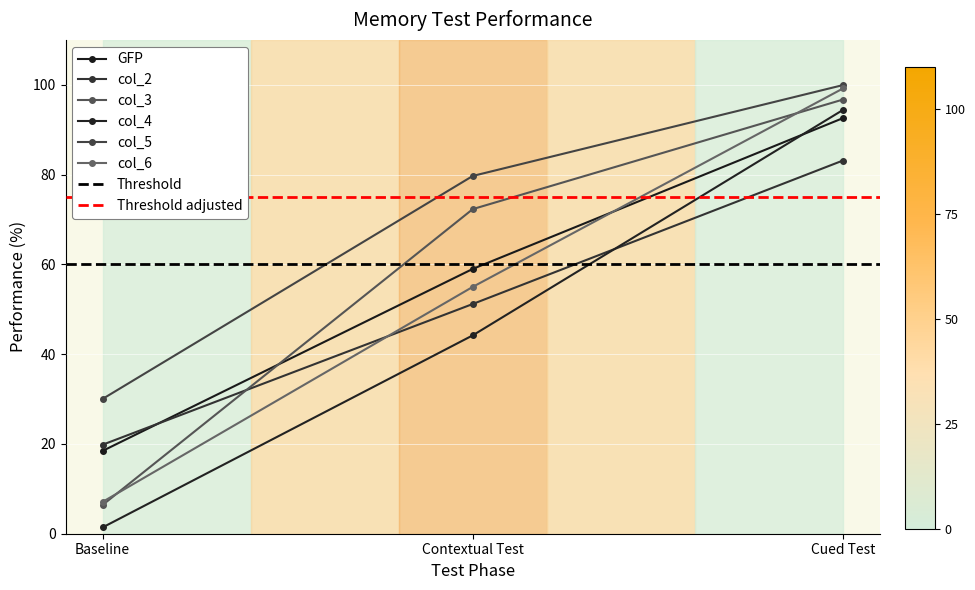

Rank the series by their maximum value, from highest to lowest.

col_5, col_6, col_3, col_4, GFP, col_2